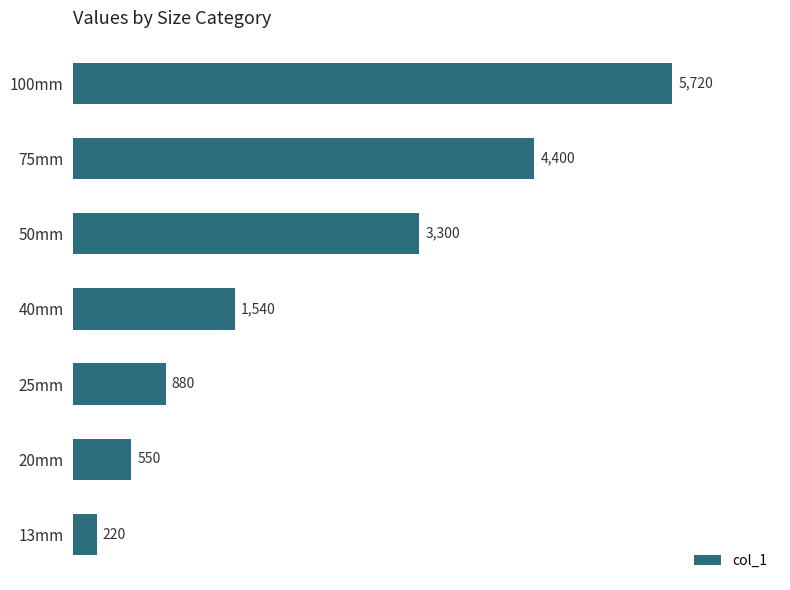

How many values are below 1540?

3